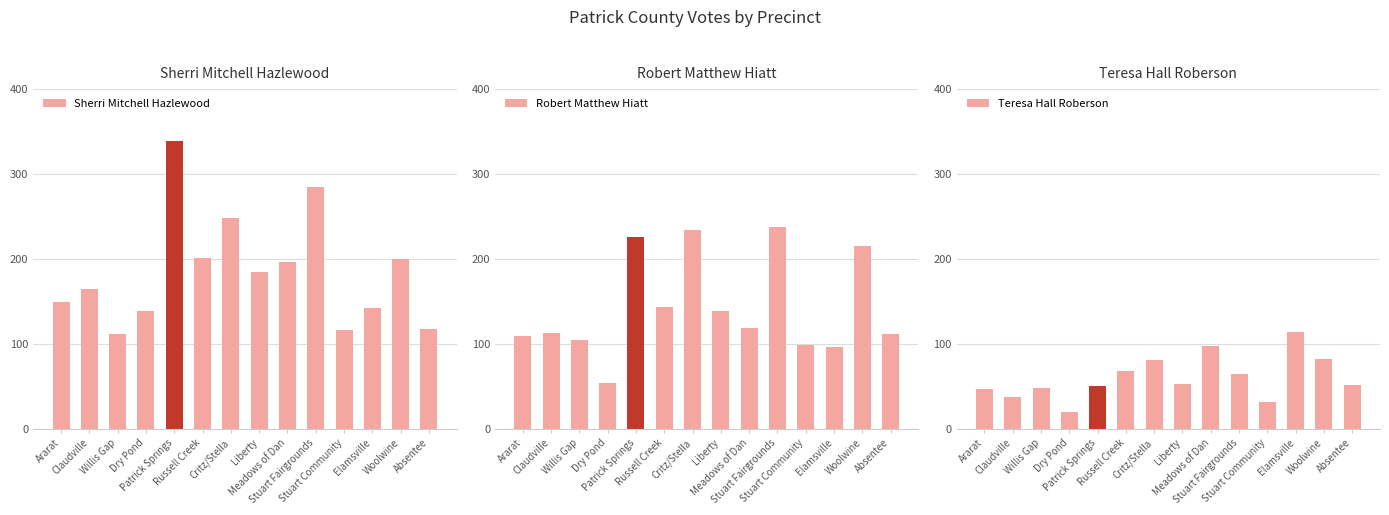

Between Claudville and Woolwine, which series saw the biggest shift?

Robert Matthew Hiatt